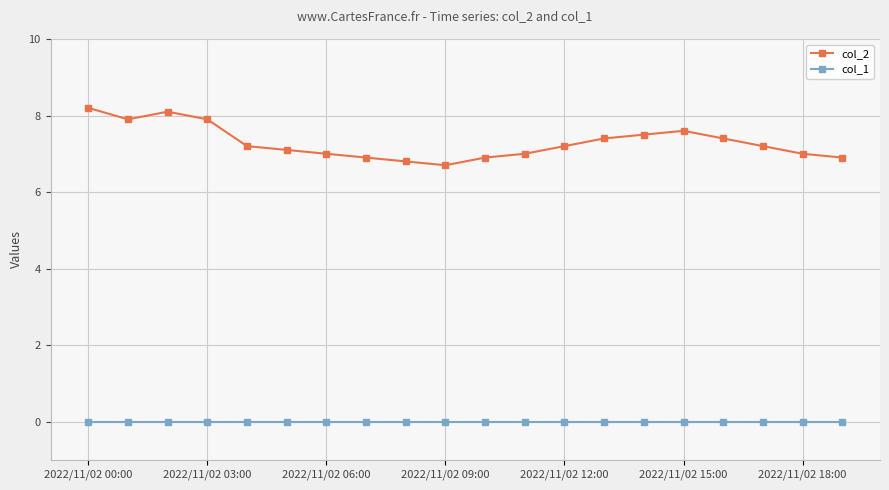

What is the average value of the col_2 series?

7.3